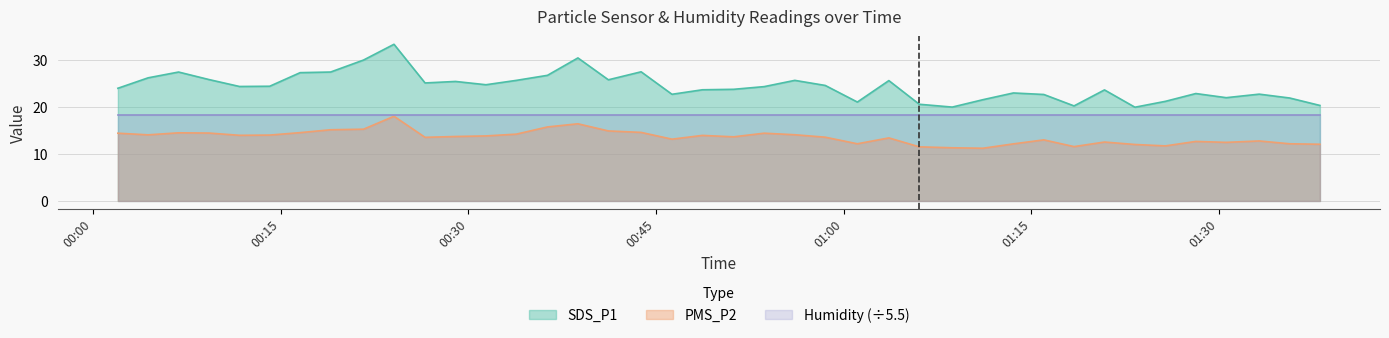

Which series has the largest total across all categories?

SDS_P1